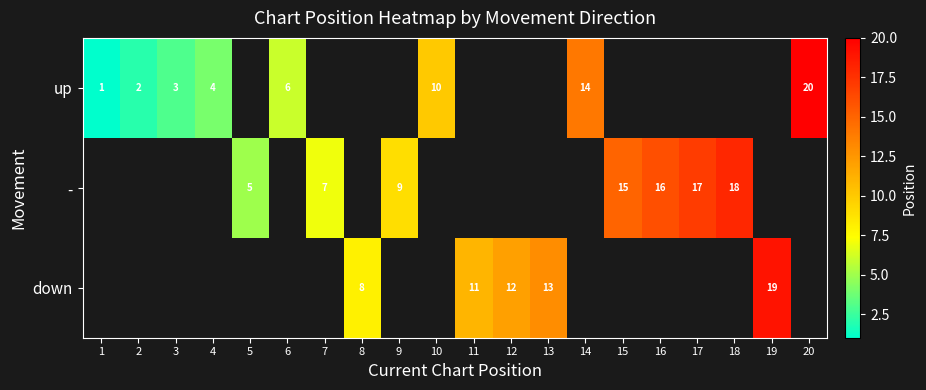

The value of - at 9 is 3. True or false?

False